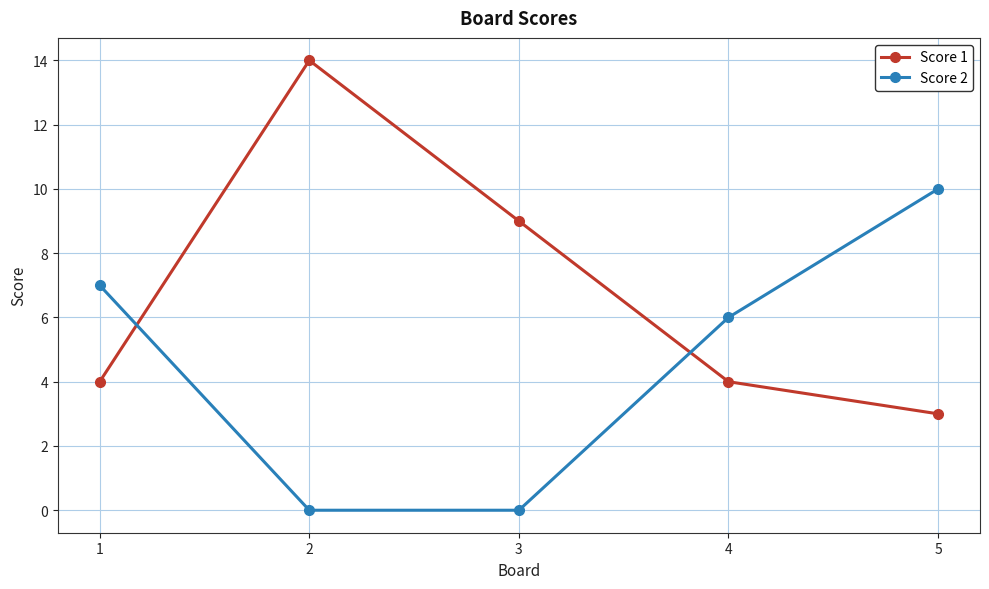

The value of Score 1 at 3 is 9. True or false?

True